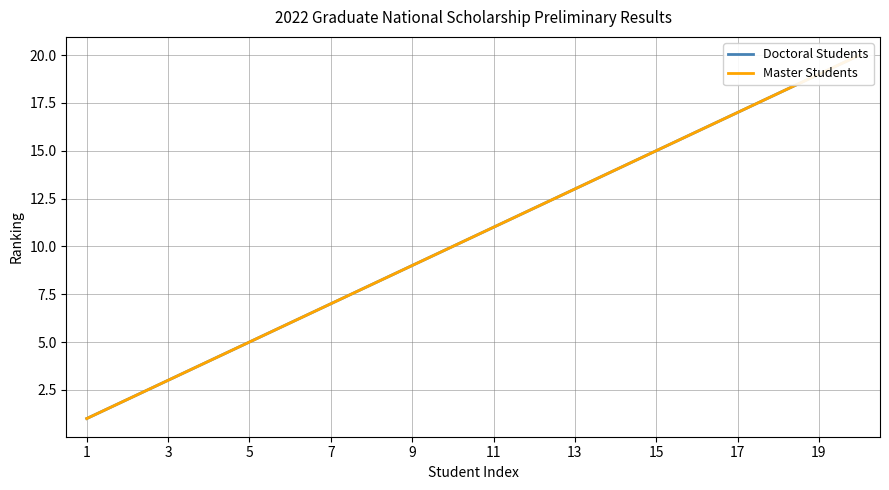

Which series changed the most between 11 and 17?

Doctoral Students